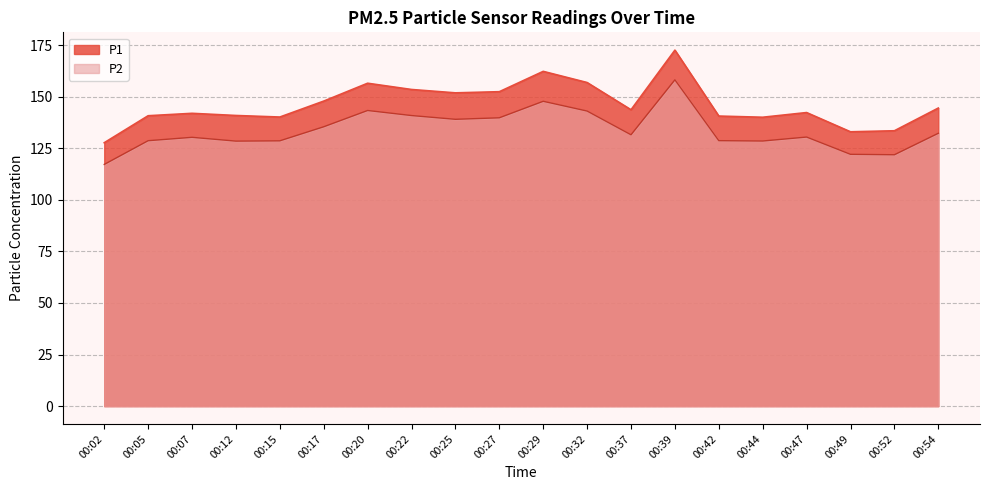

Rank the series at 00:49 from lowest to highest value.

P2, P1